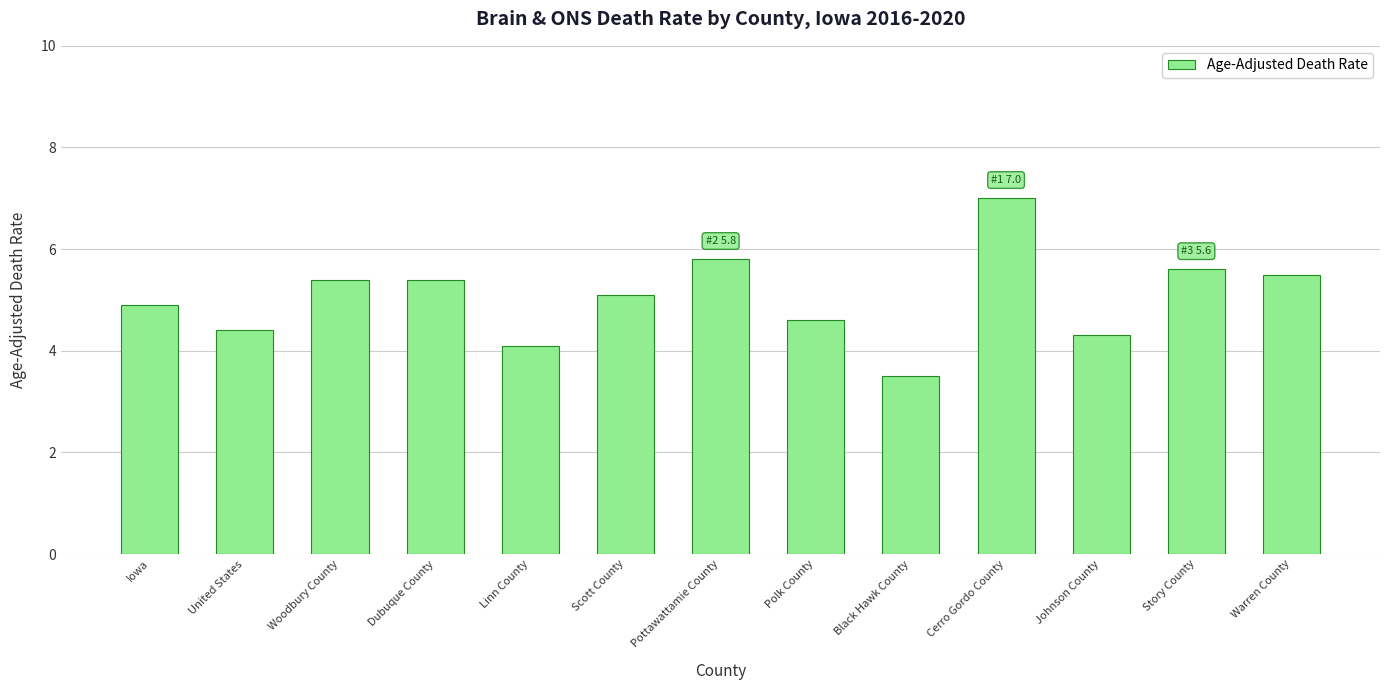

How many categories are shown in the chart?

13